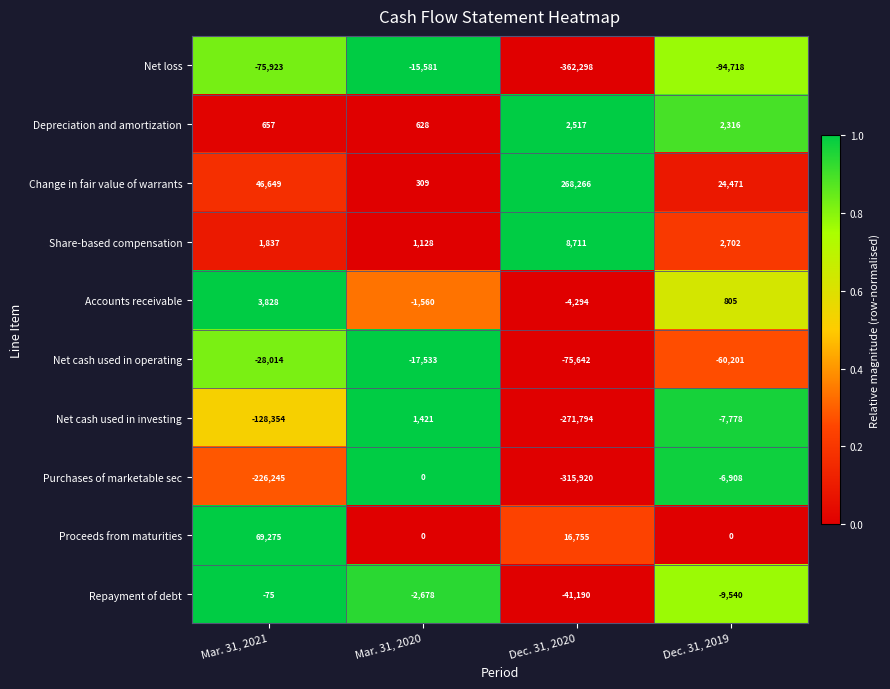

Which series has the widest spread of values?

Net loss